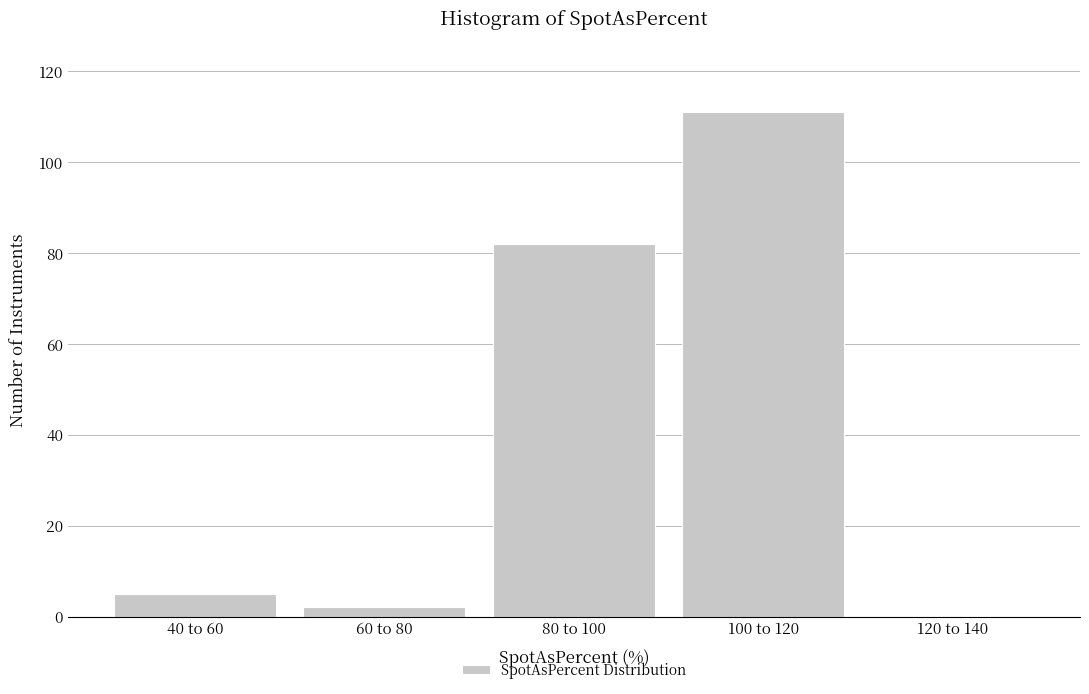

Reading left to right, list all the values displayed in this chart.

40 to 60=5	60 to 80=2	80 to 100=82	100 to 120=111	120 to 140=0